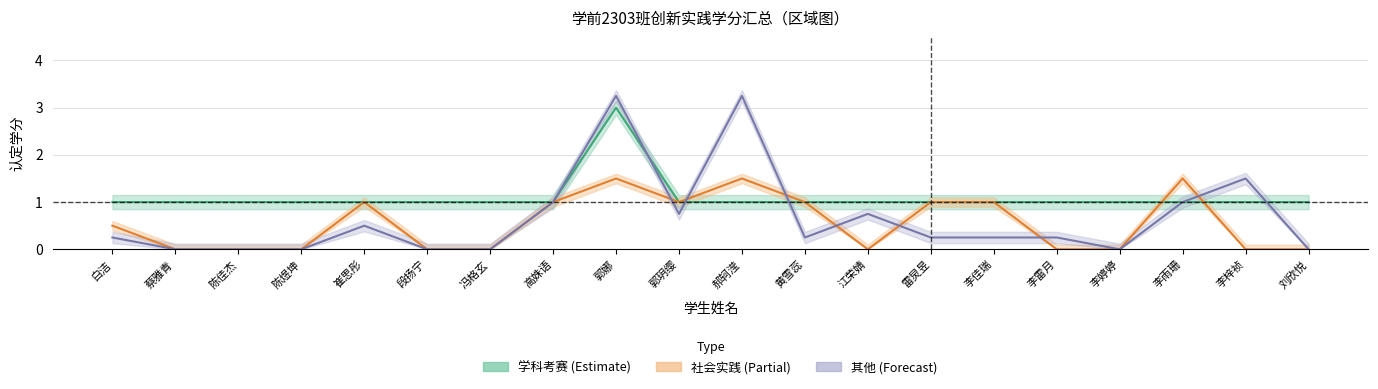

After their last crossing, which series has the higher values: 学科考赛 (Estimate) or 其他 (Forecast)?

学科考赛 (Estimate)